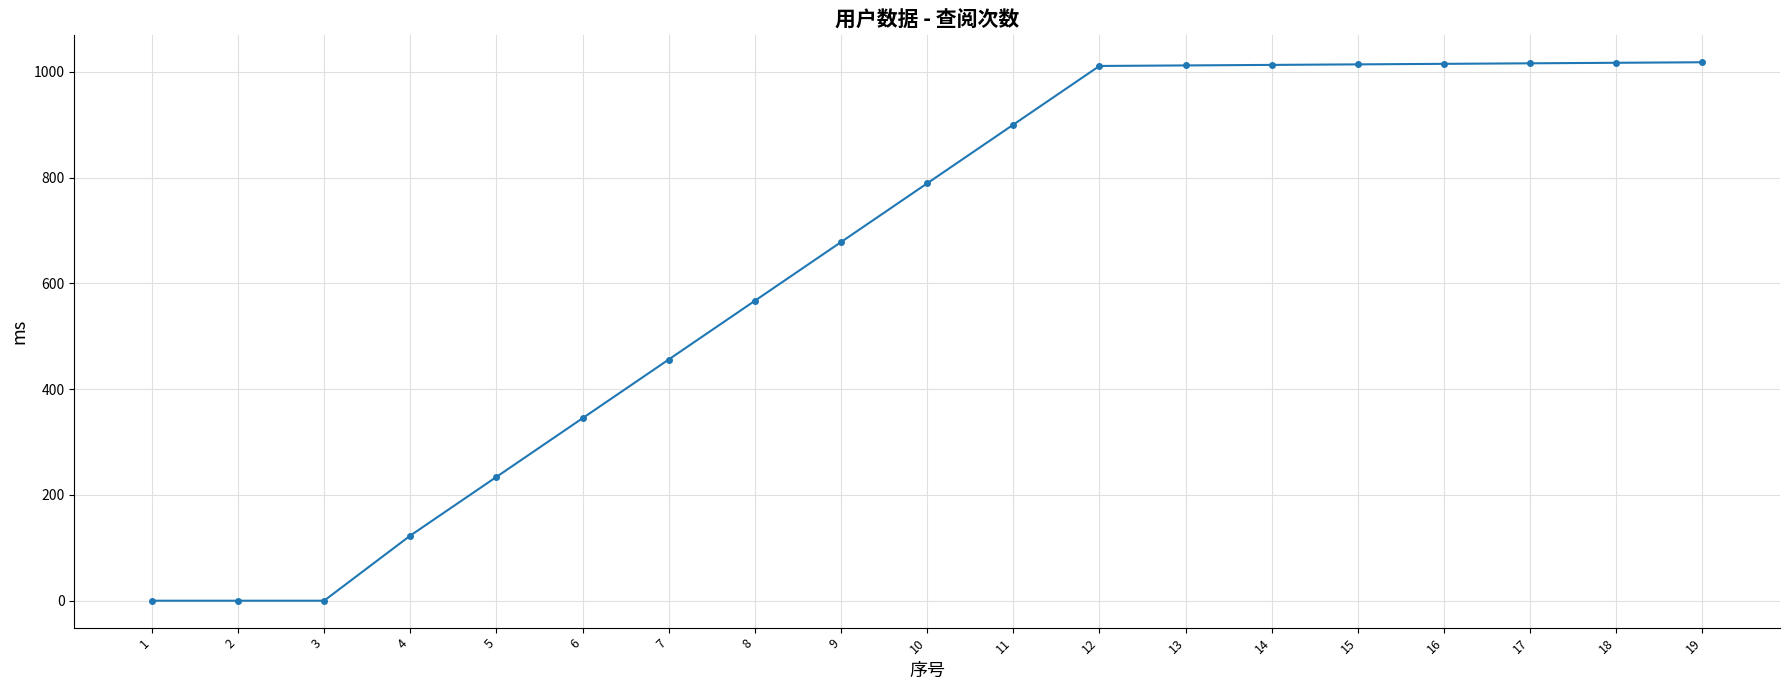

What is the greatest value displayed?

1018